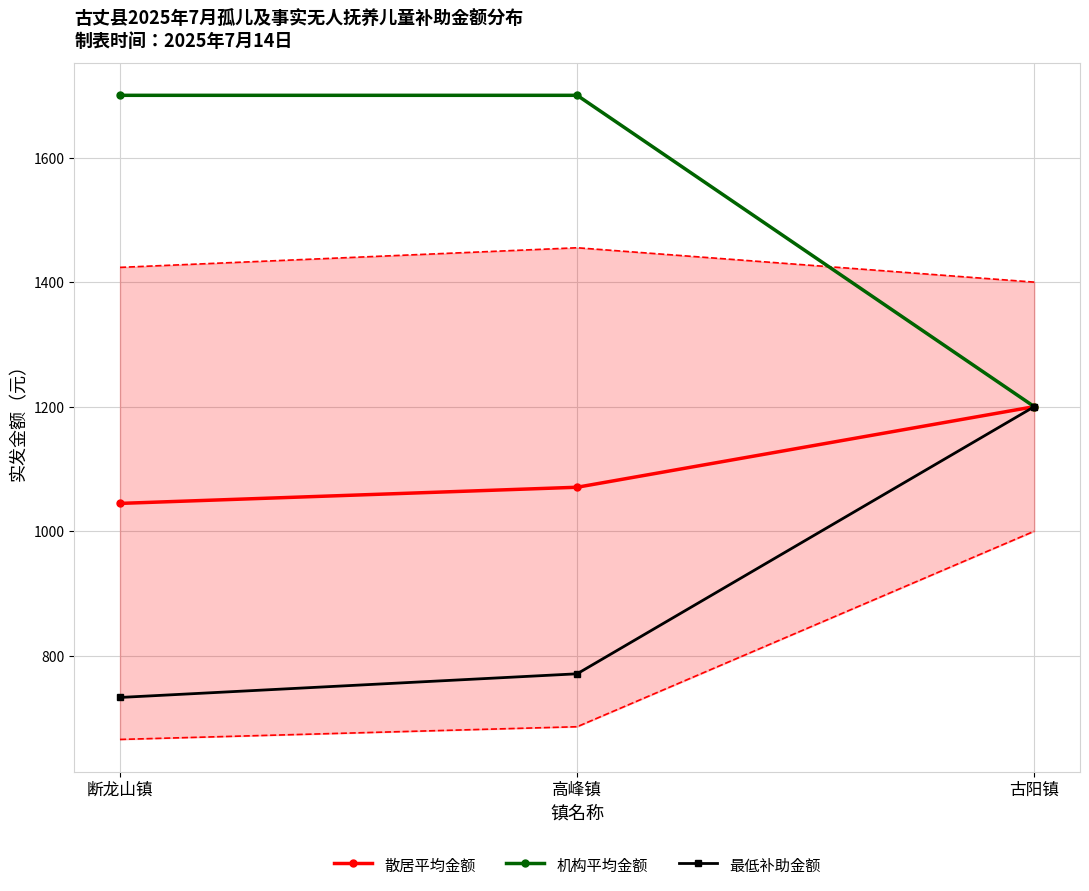

Which series changed the most between 断龙山镇 and 古阳镇?

机构平均金额